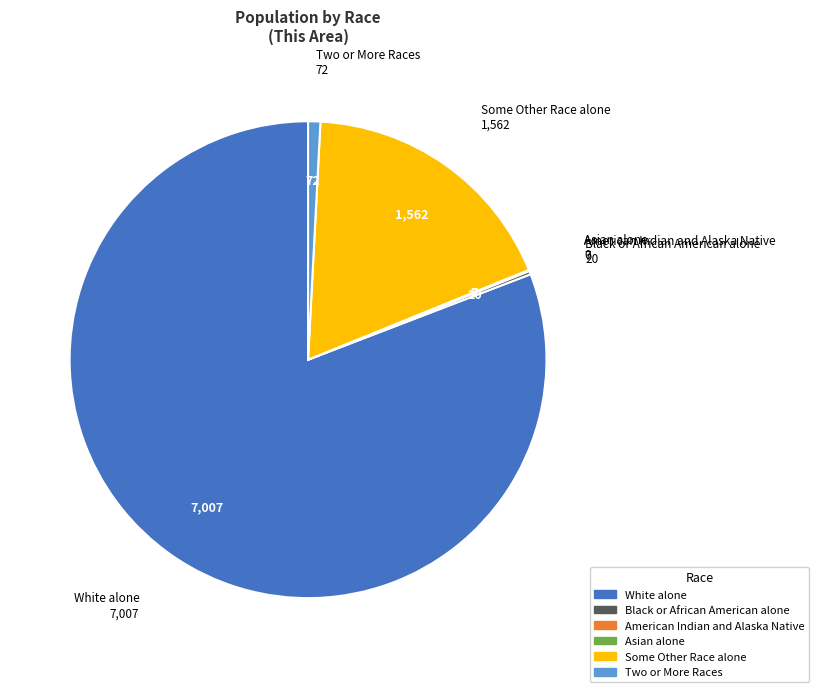

Do Two or More Races and Some Other Race alone together represent more than half of the pie?

No